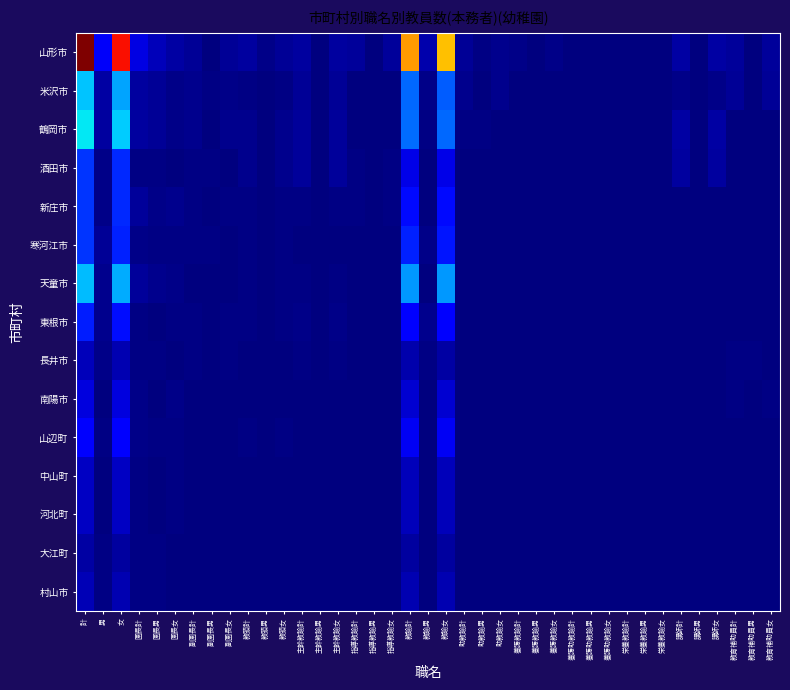

What is the difference between the highest and lowest values at 教頭計?

6